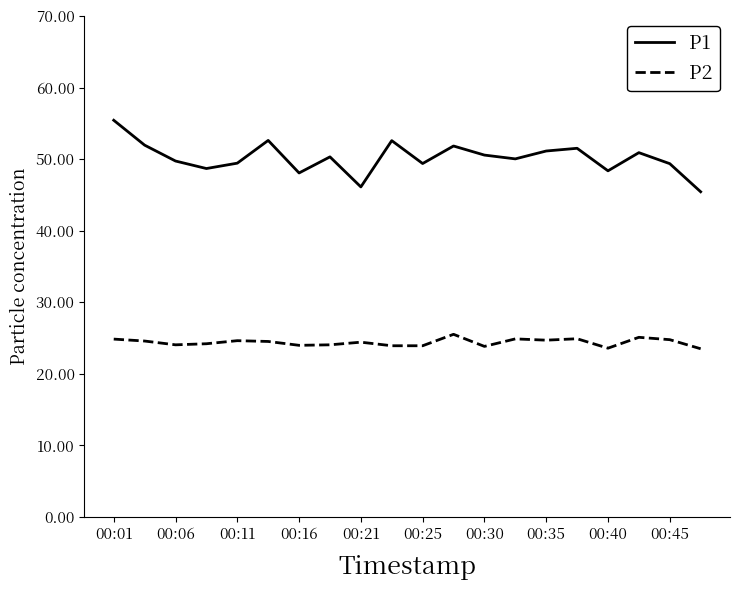

What is the greatest value displayed?

55.5